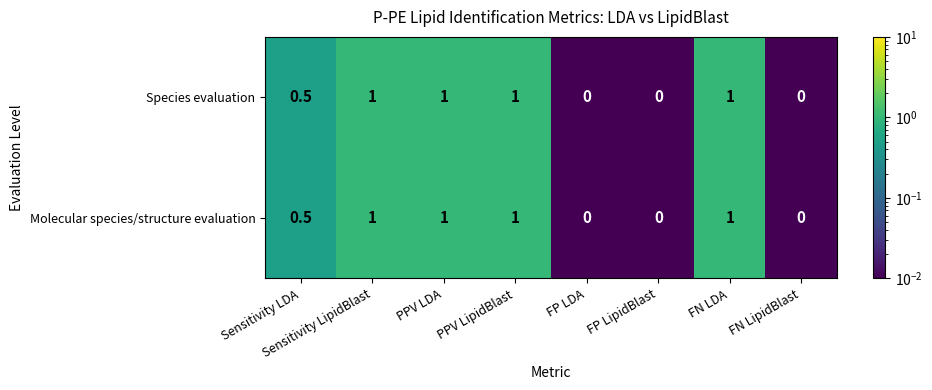

How many distinct data groups are displayed?

2